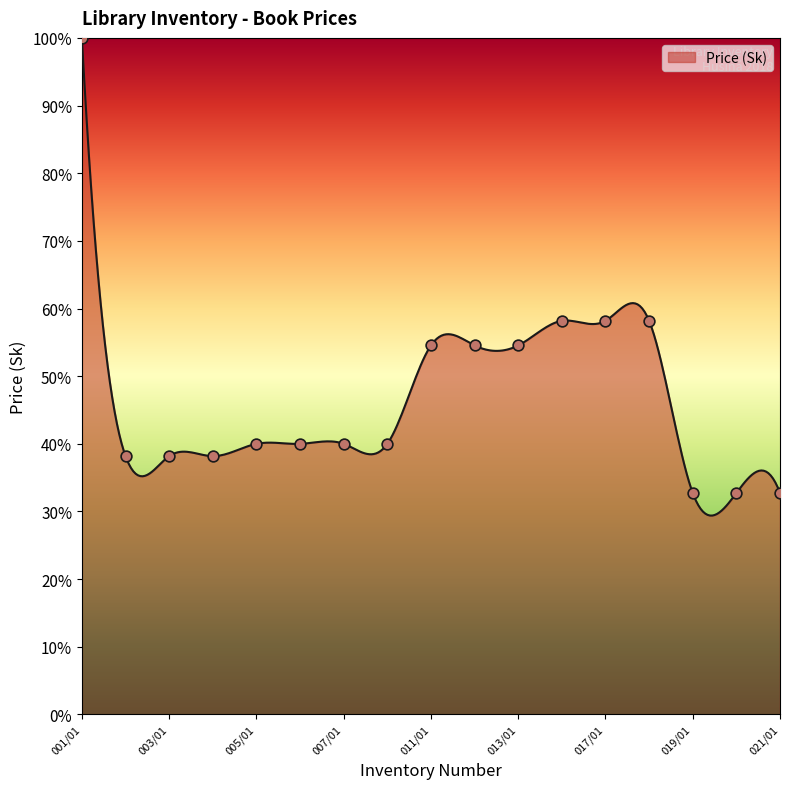

What is the change in value from 017/01 to 019/01?

-25.5